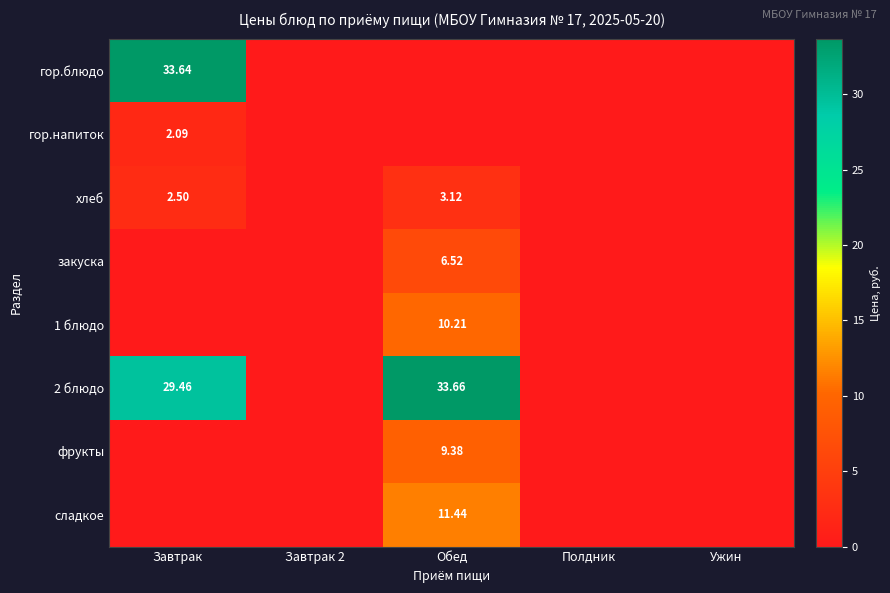

Which category has the highest value across all series?

Обед